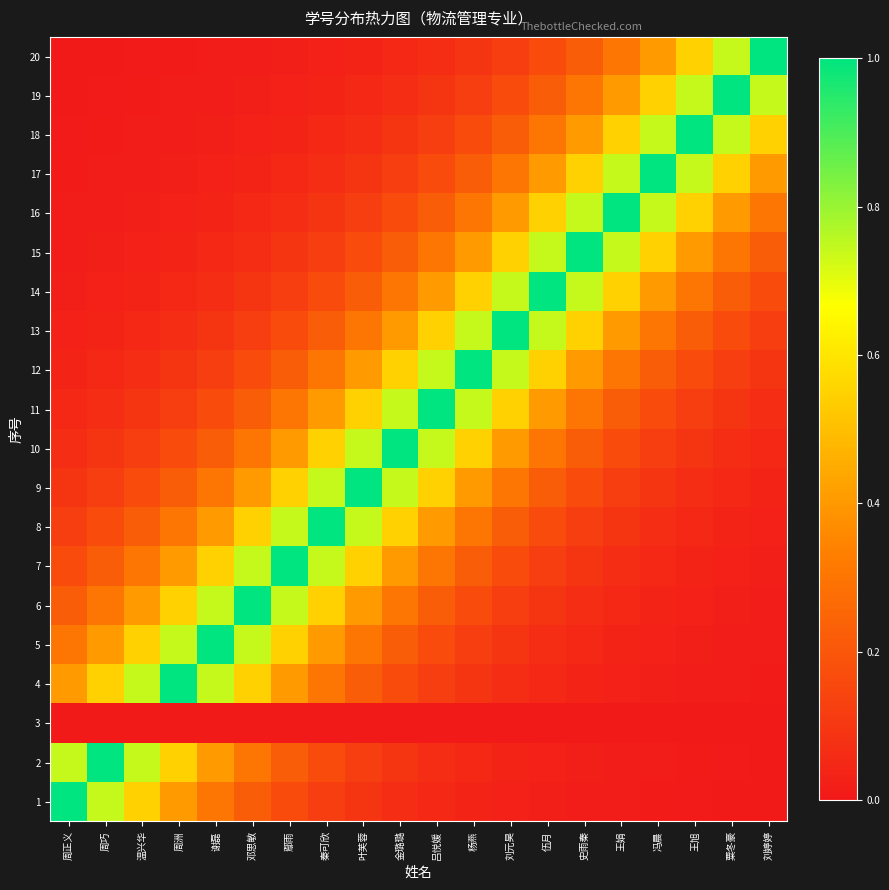

Which has a higher value, 吕悦媛 or 刘元昊?

吕悦媛